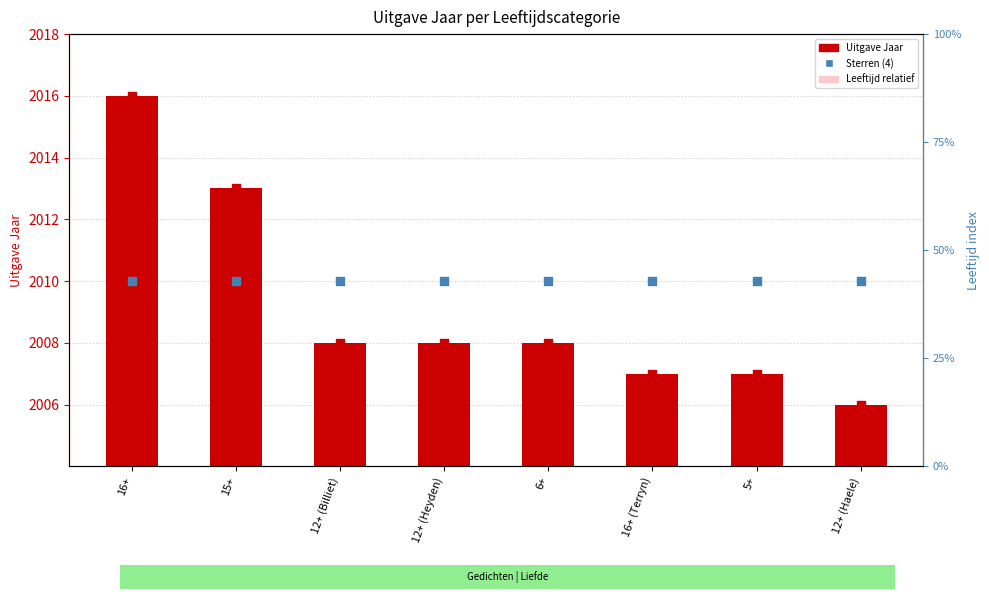

Which series has the largest total across all categories?

Sterren (4)